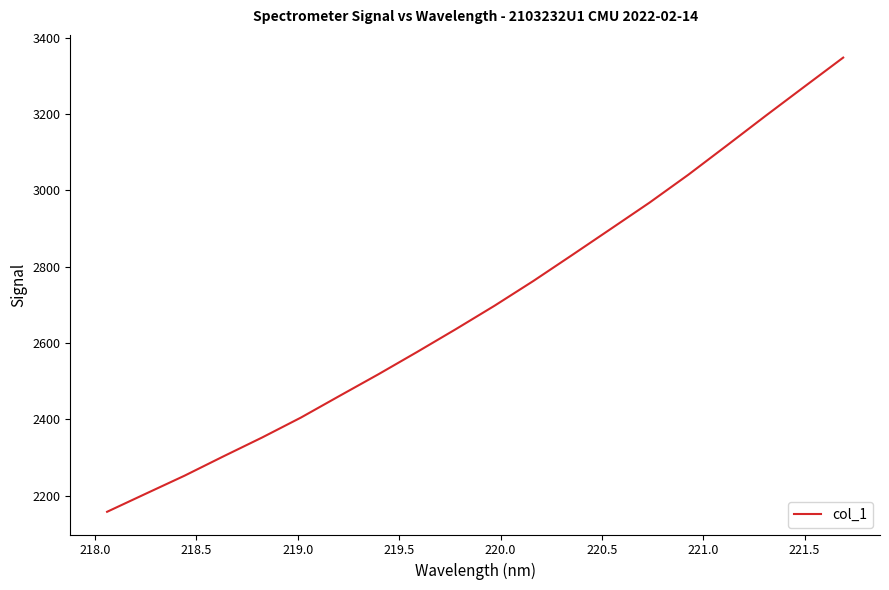

What is the difference between the maximum and minimum values?

1190.4